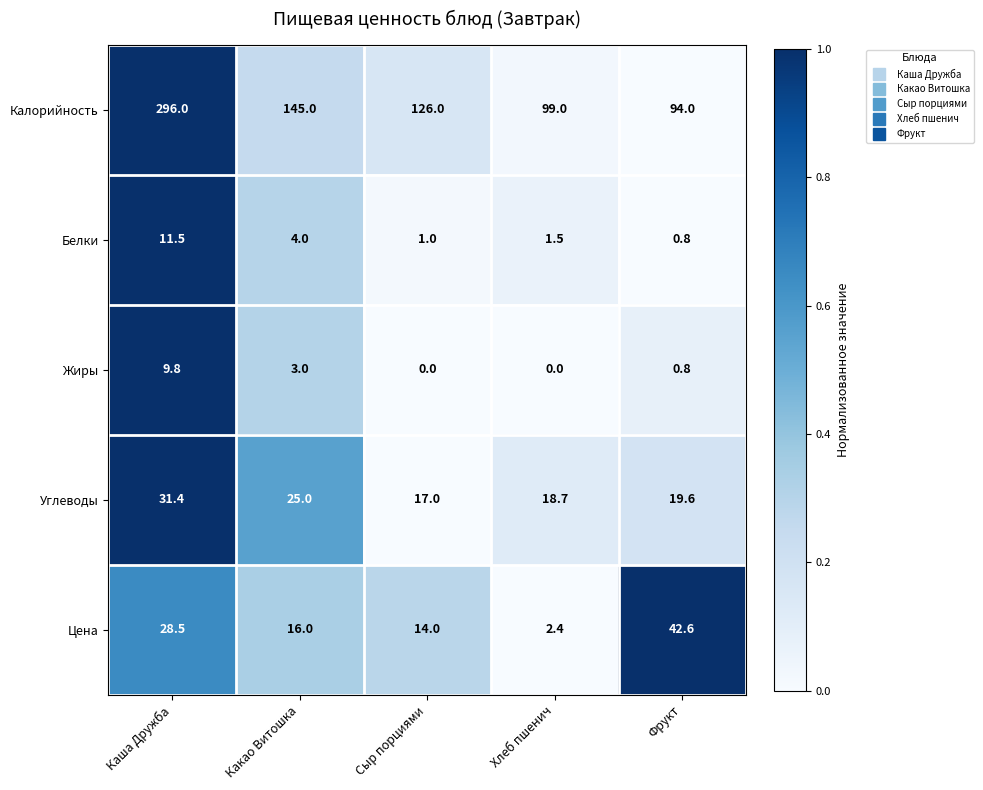

How many values in the Цена series are below 16?

2